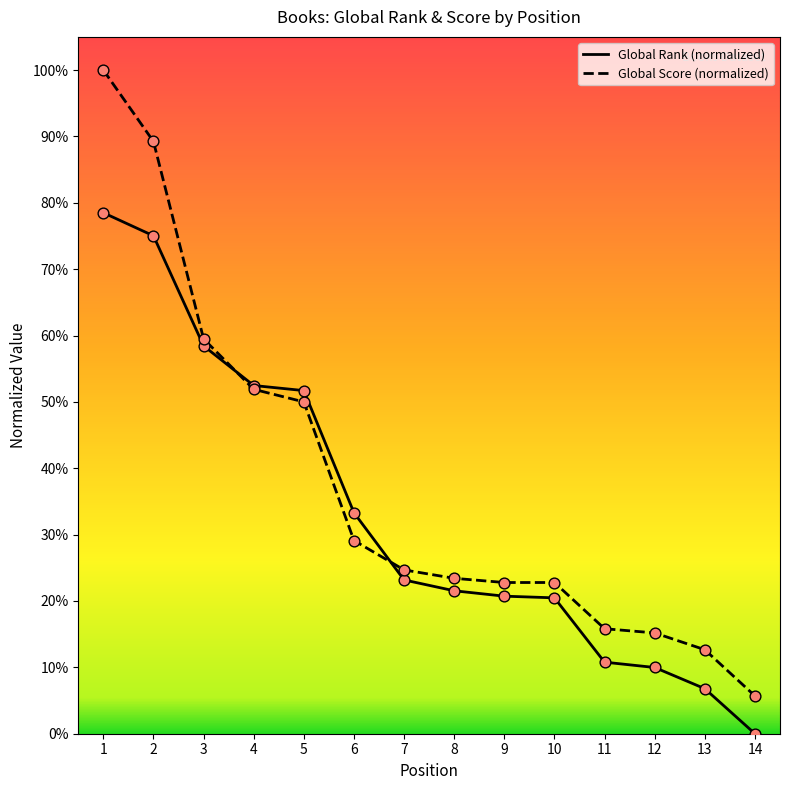

At which category is the sum across all series the highest?

1